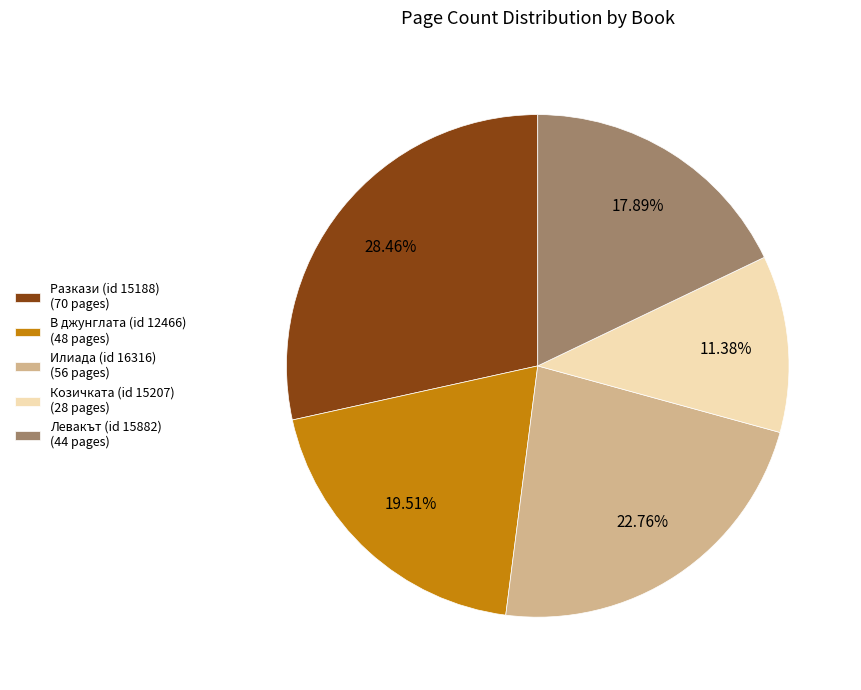

To the nearest percent, what percentage of the pie is В джунглата (id 12466)?

20%